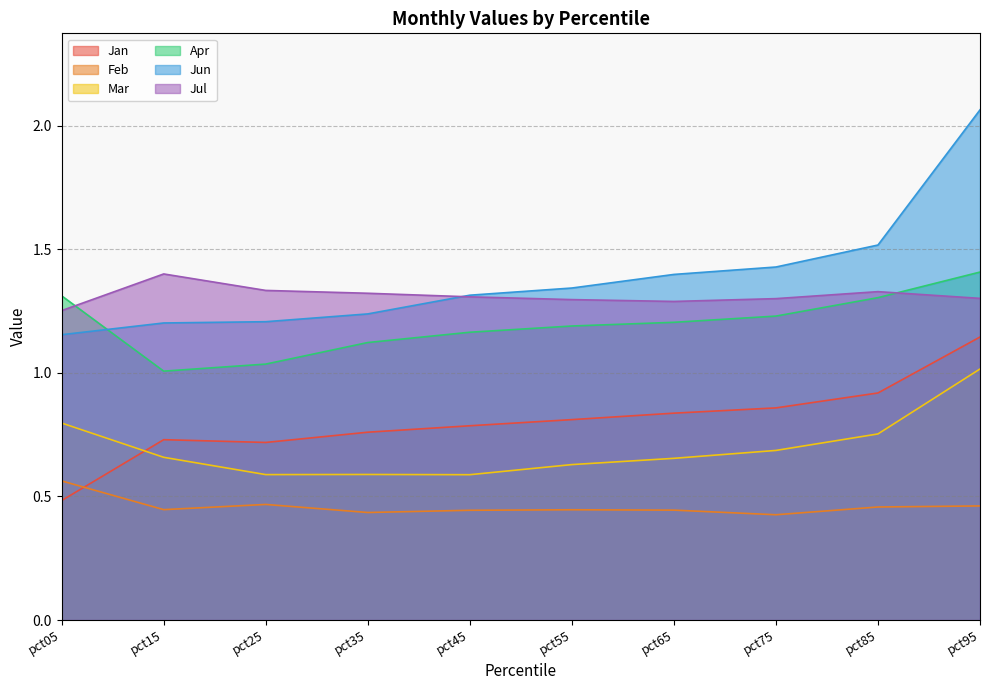

True or false: Feb and Jul cross at least once.

False